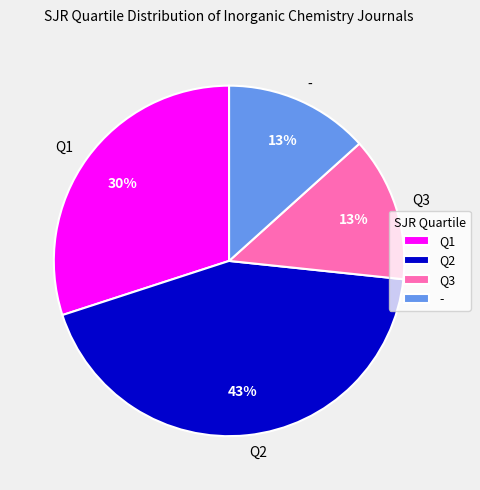

Approximately how many times larger is the value at Q1 compared to Q2?

0.7